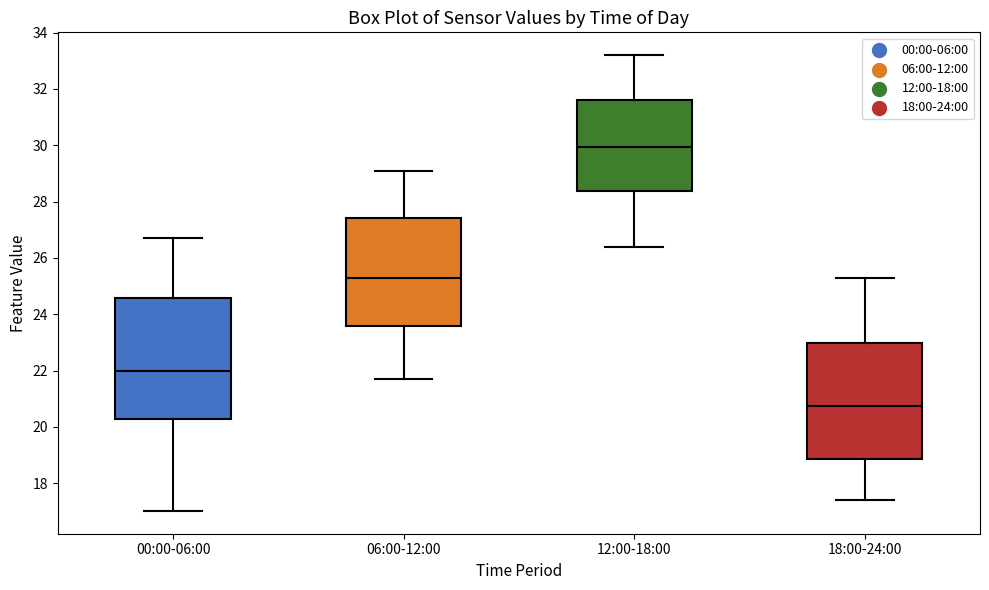

Reading left to right, read every box against the y-axis: the position of its median line, the range the box covers, and the ends of its whiskers. The values are not printed on the chart, so give them approximately, as read against the axis.

00:00-06:00: median 22.0, box 20.2 to 24.6, whiskers 17.0 to 26.8
06:00-12:00: median 25.4, box 23.6 to 27.4, whiskers 21.8 to 29.2
12:00-18:00: median 30.0, box 28.4 to 31.6, whiskers 26.4 to 33.2
18:00-24:00: median 20.8, box 18.8 to 23.0, whiskers 17.4 to 25.4